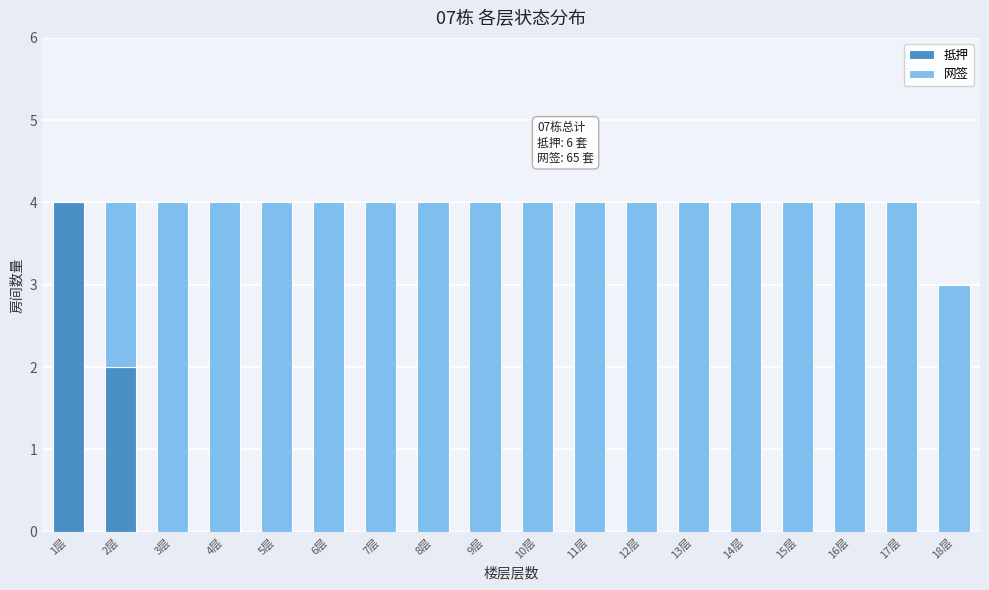

The value of 抵押 at 4层 is 0. True or false?

True